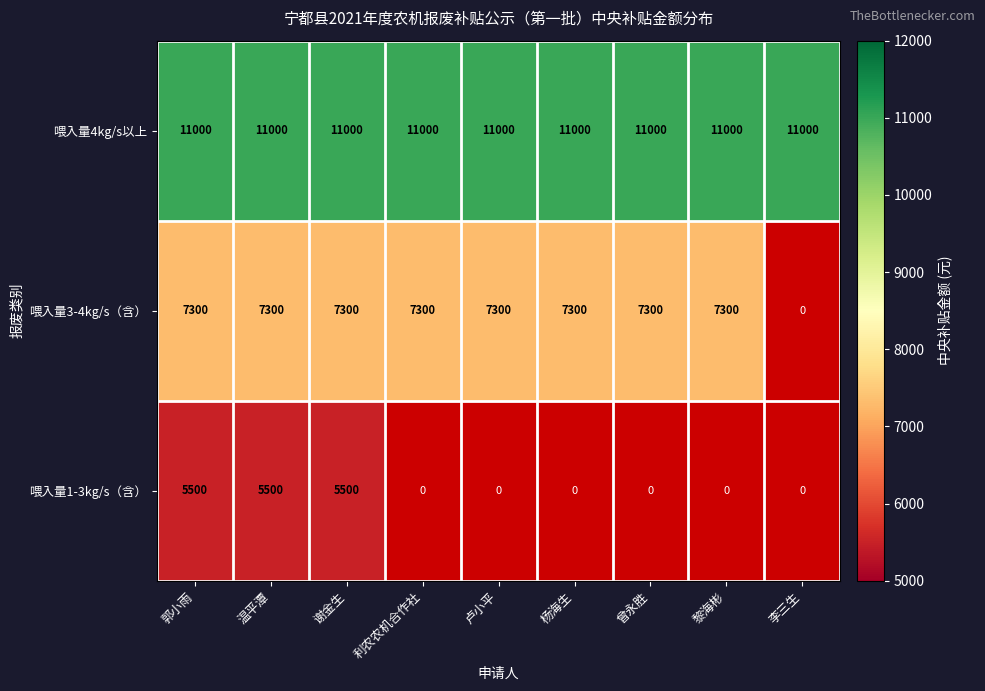

Is it true that 喂入量4kg/s以上 equals 11000 at 李三生?

True